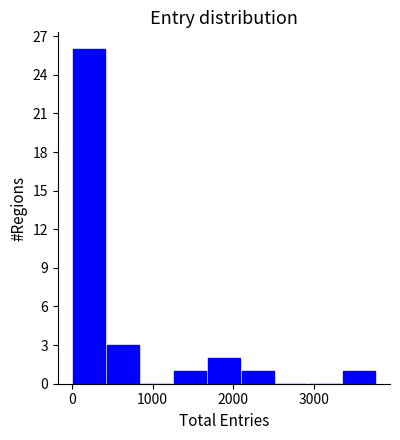

What is the height of the bar covering 1300 to 1700 on the x-axis? Neither the bar edges nor the heights are printed on the chart, so give them approximately, as read against the axes.

1